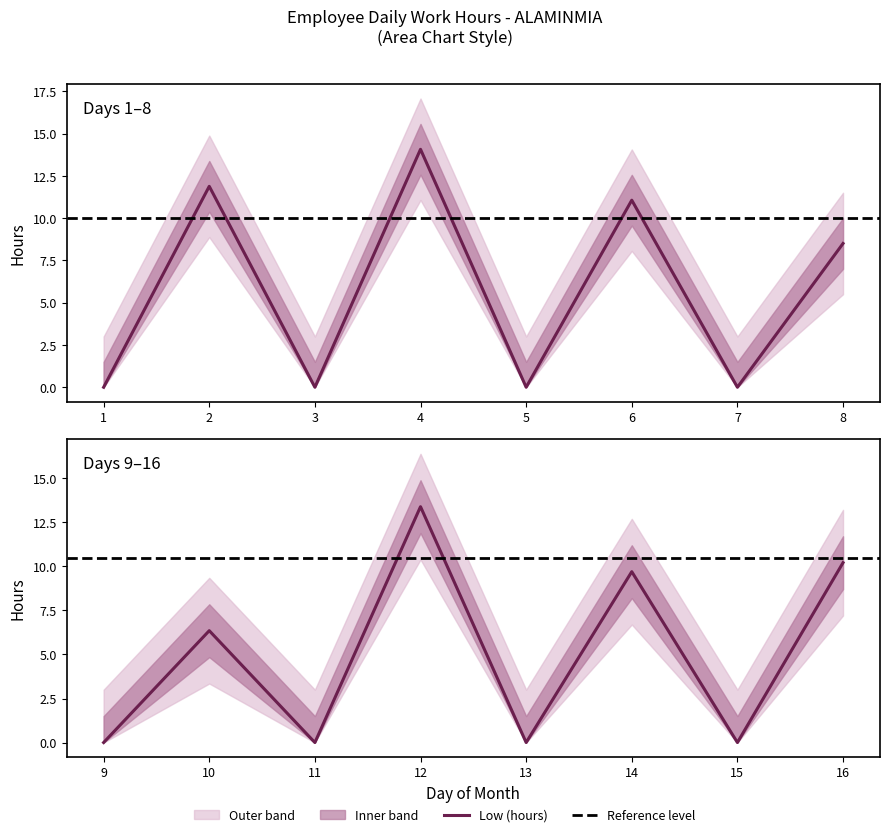

How many data points does each series have?

16